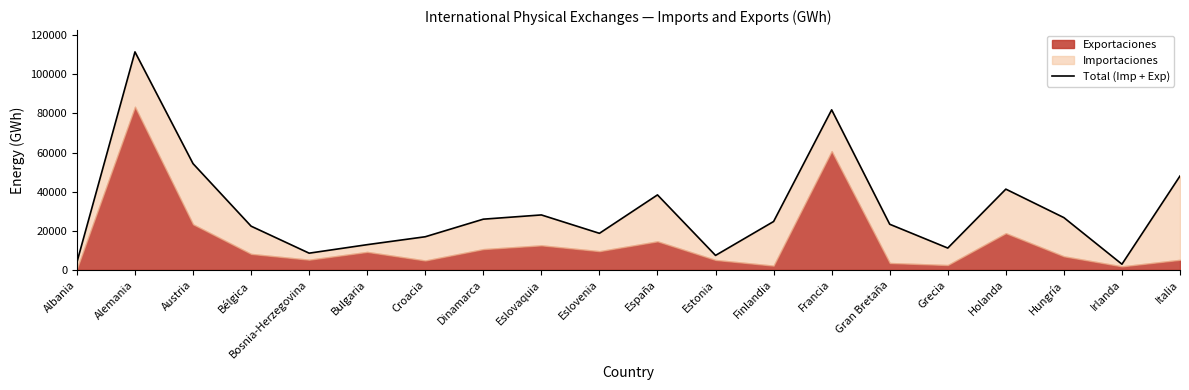

Is it true that the value at Italia is 12110.4?

False